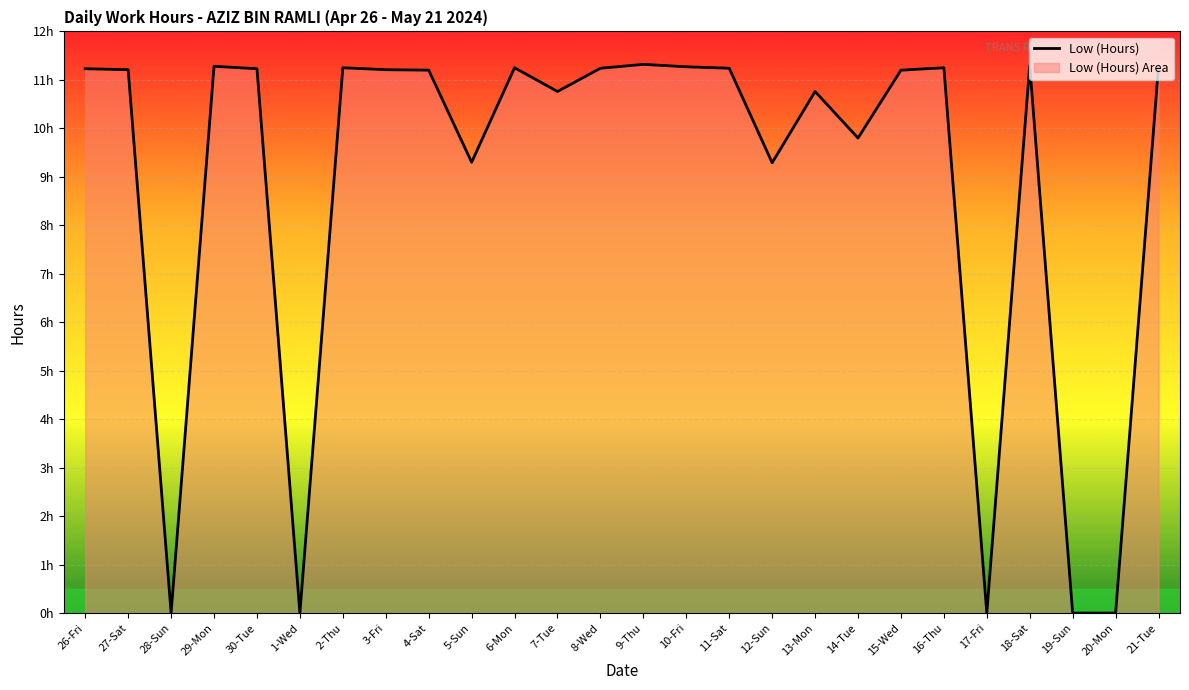

At which label does the data first exceed 11?

26-Fri